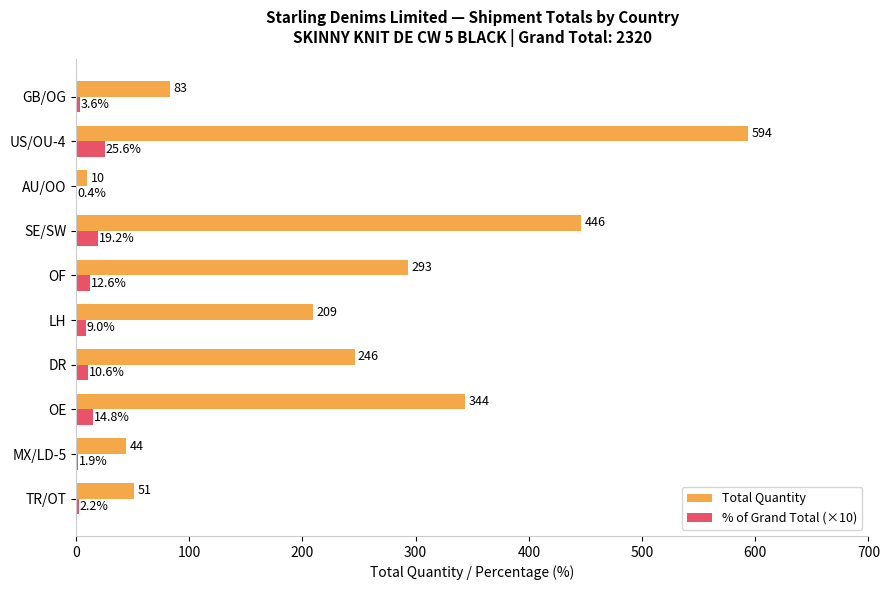

At which category is the sum across all series the highest?

US/OU-4